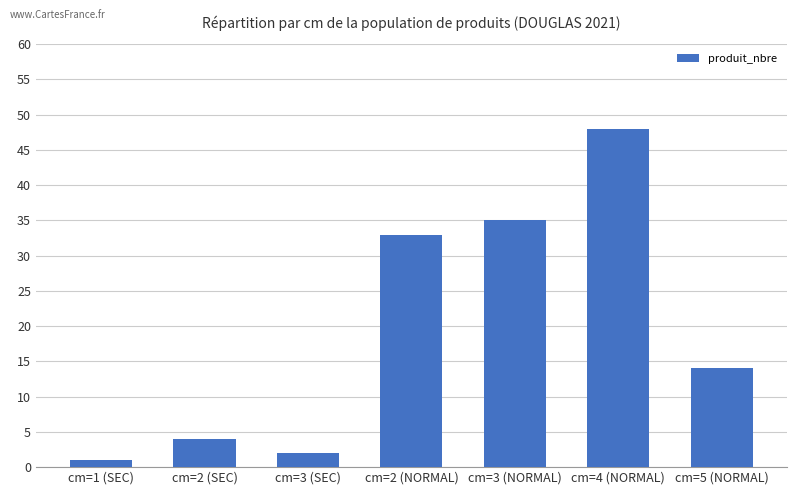

How many distinct data groups are displayed?

1